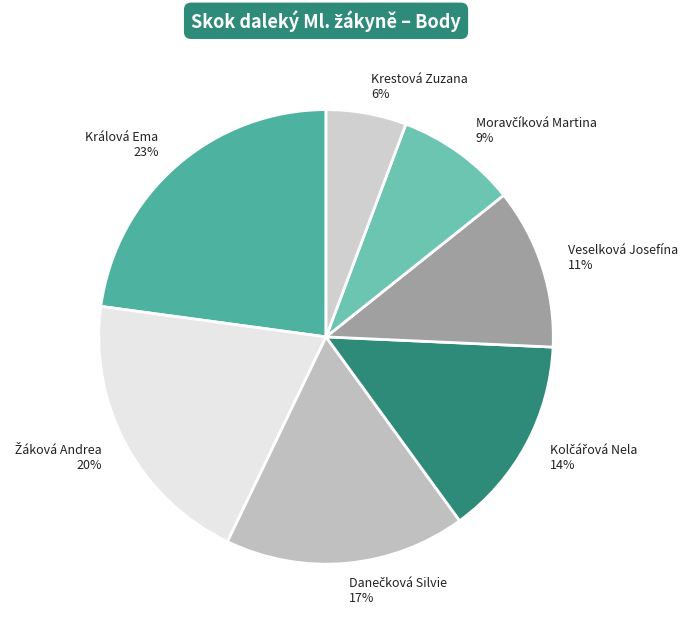

What percentage is the Veselková Josefína 11% slice, to the nearest percent?

11%